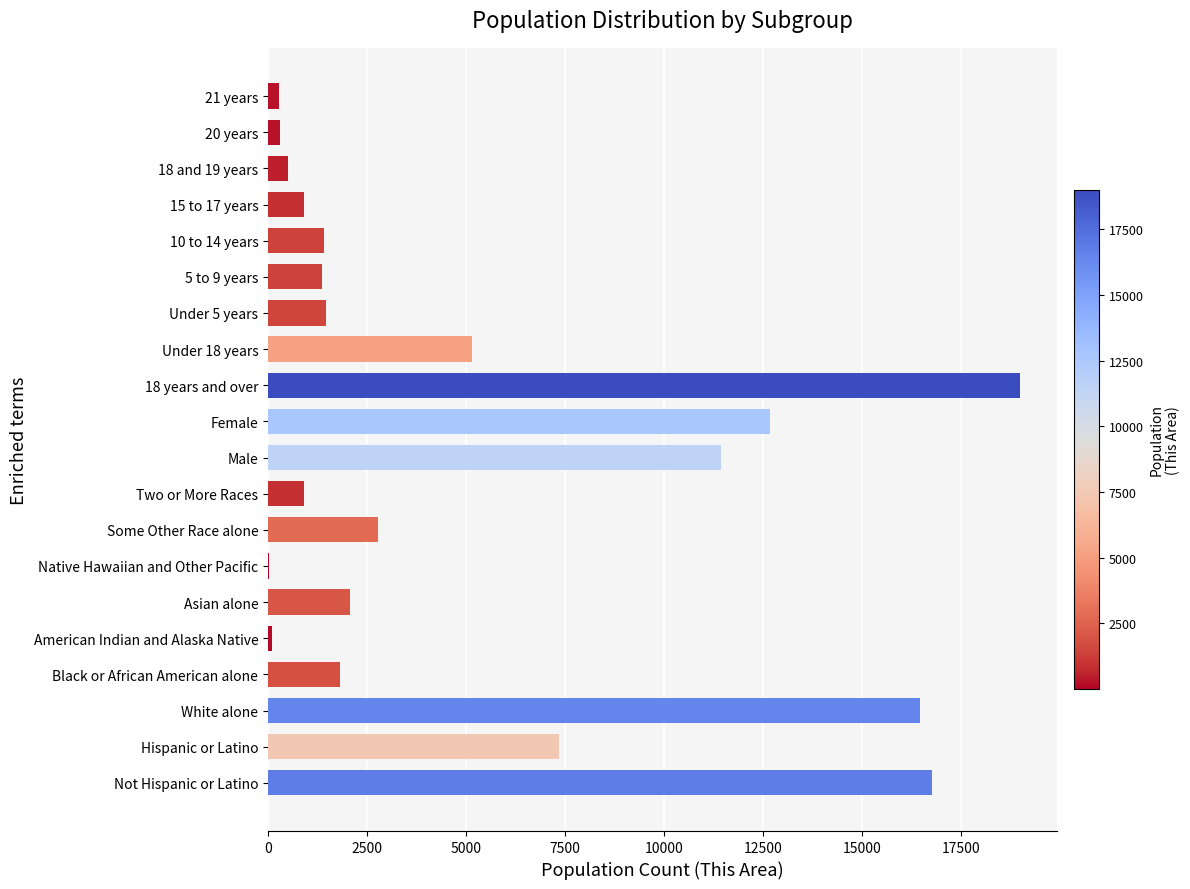

What is the ratio of the value at Asian alone to the value at 15 to 17 years?

2.3